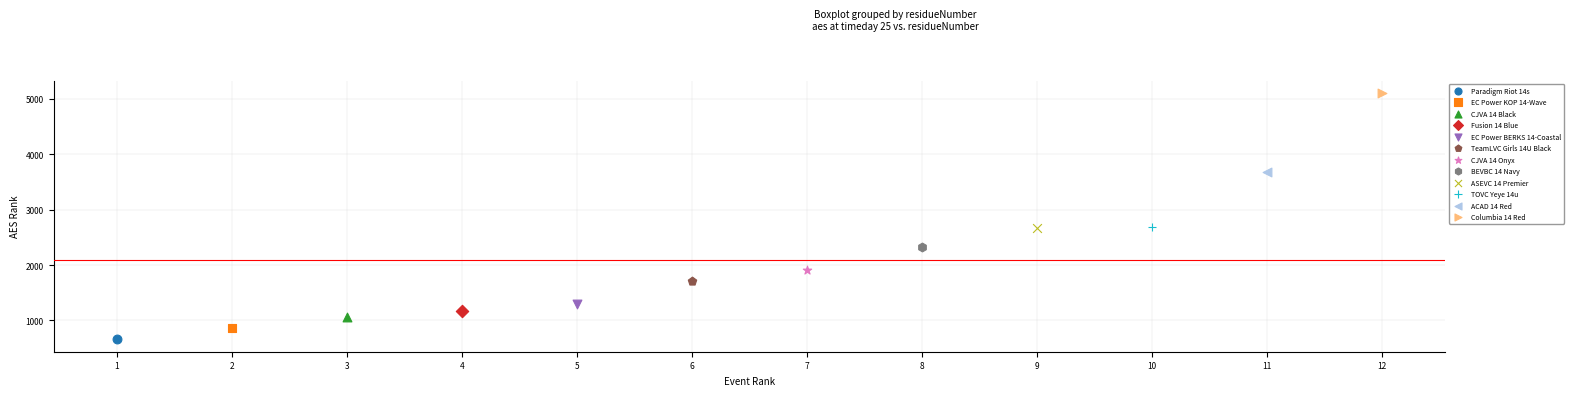

Which series reaches the maximum Y coordinate?

Columbia 14 Red